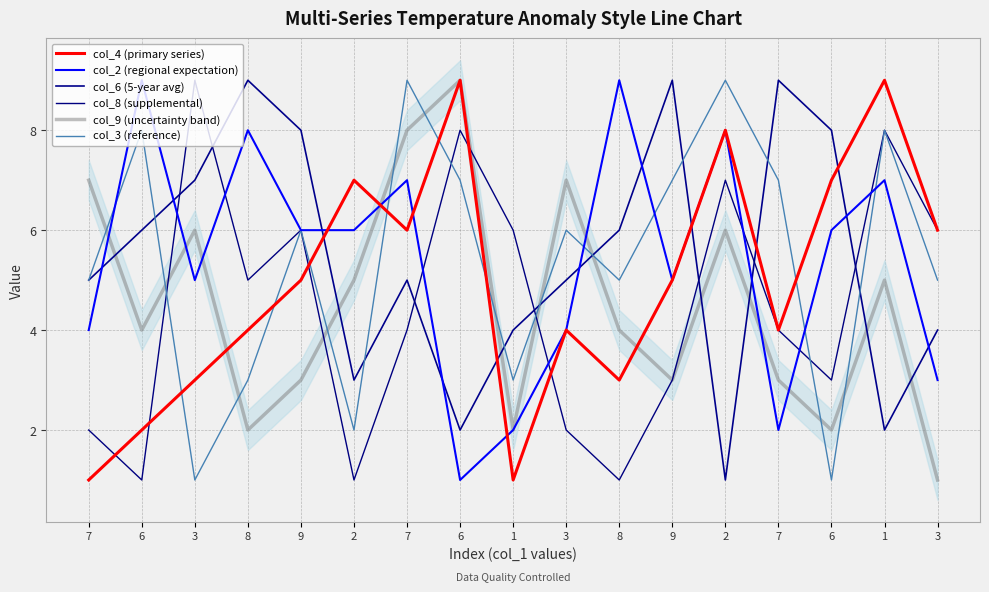

True or false: col_2 (regional expectation) and col_9 (uncertainty band) cross at least once.

True